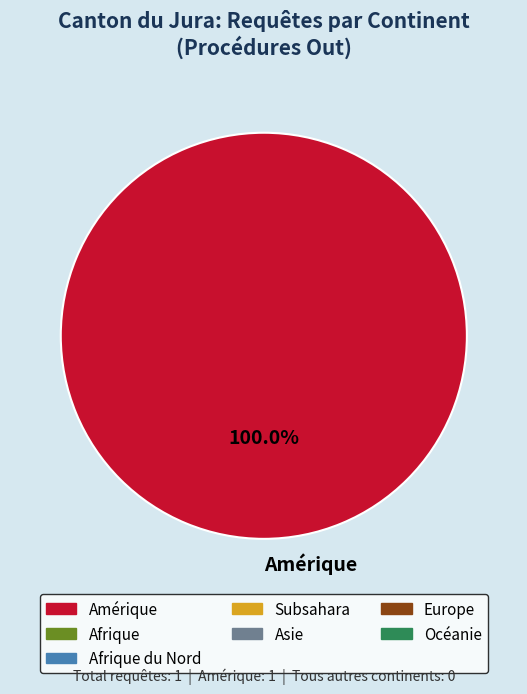

Rank the categories by value from highest to lowest.

Amérique